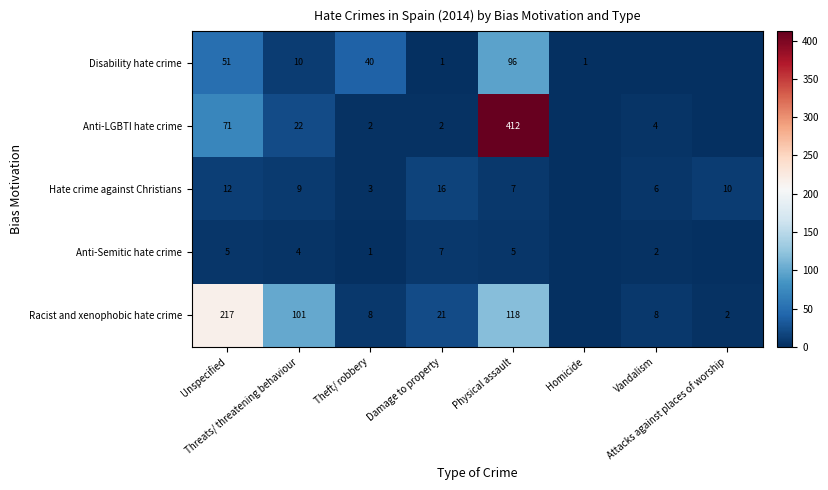

Read the Anti-LGBTI hate crime value at Threats/ threatening behaviour, to the nearest 10.

20